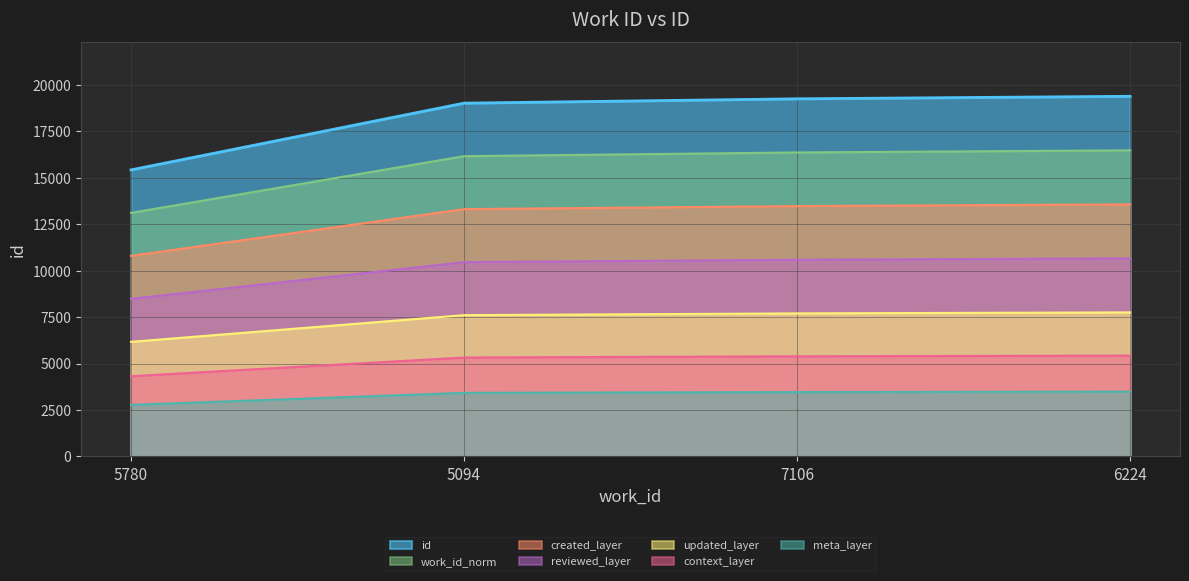

The chart shows a value of 5746.2 at 5780. True or false?

False